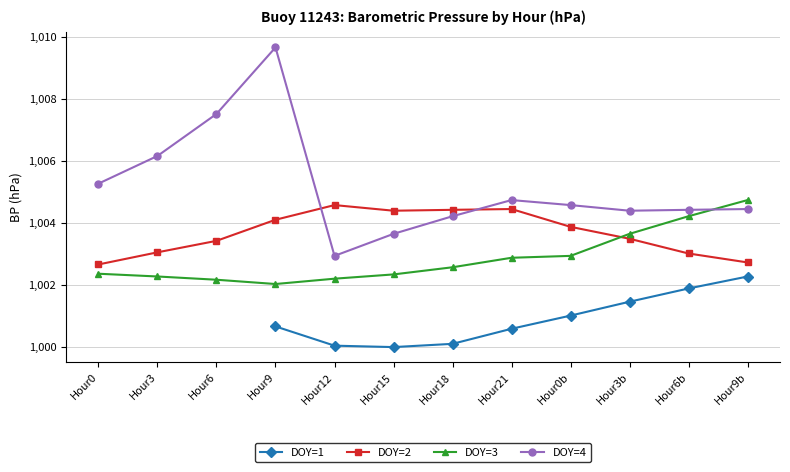

How many interior local valleys does the DOY=1 series have?

1